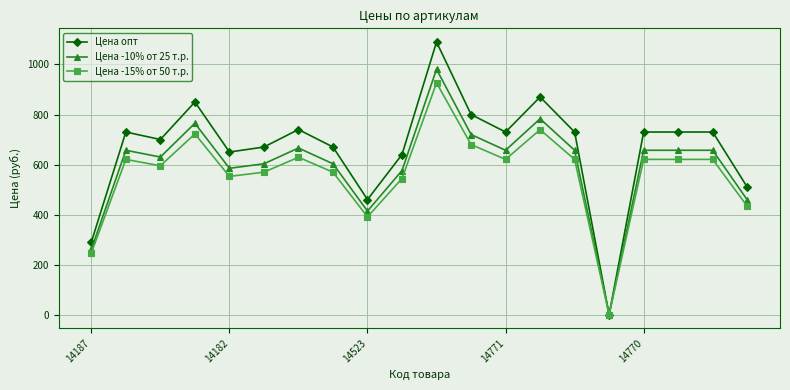

Which series has the largest total across all categories?

Цена опт